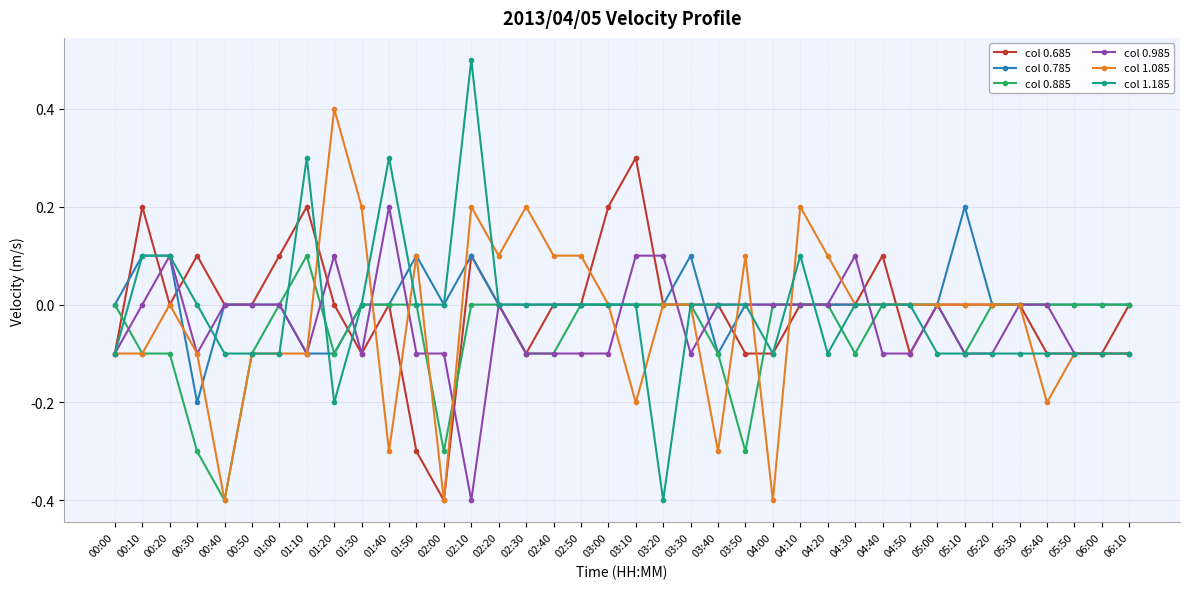

How many distinct data groups are displayed?

6